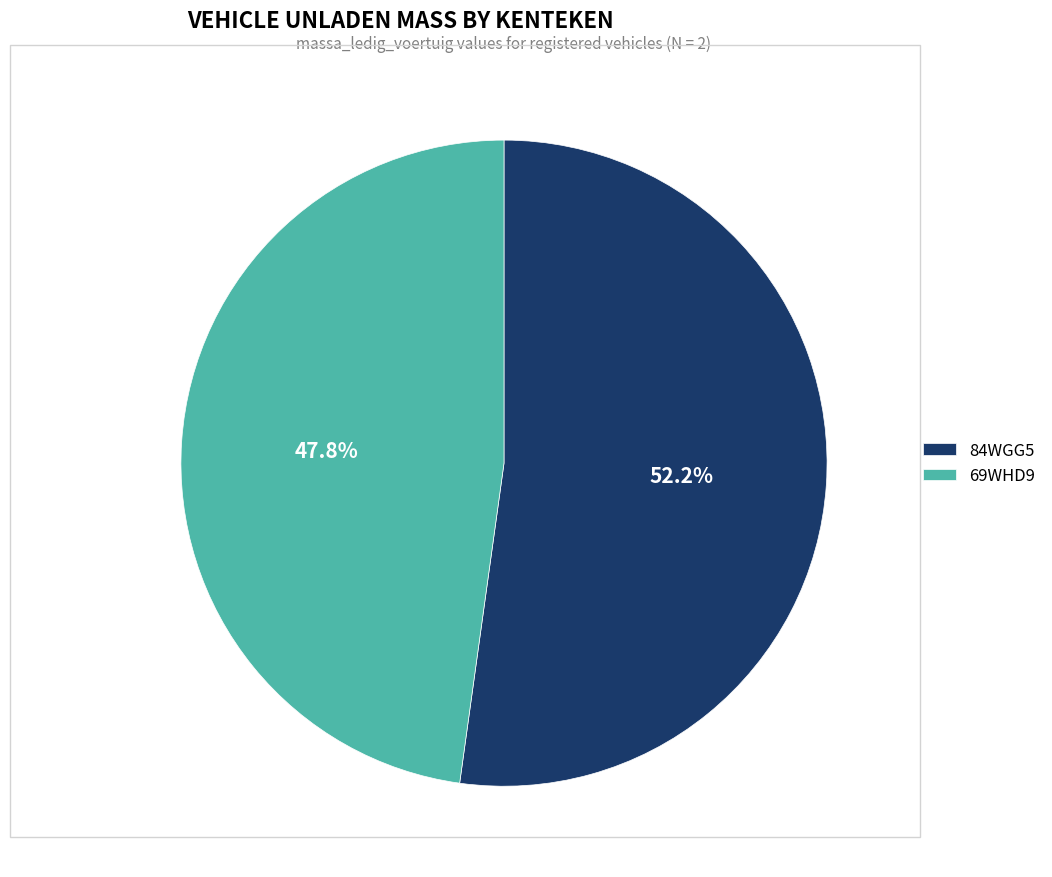

What is the total percentage of 84WGG5 and 69WHD9?

100.0%